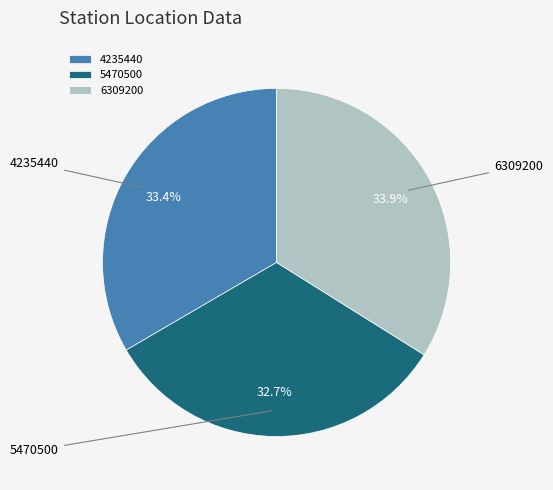

Does any single category account for the majority?

No